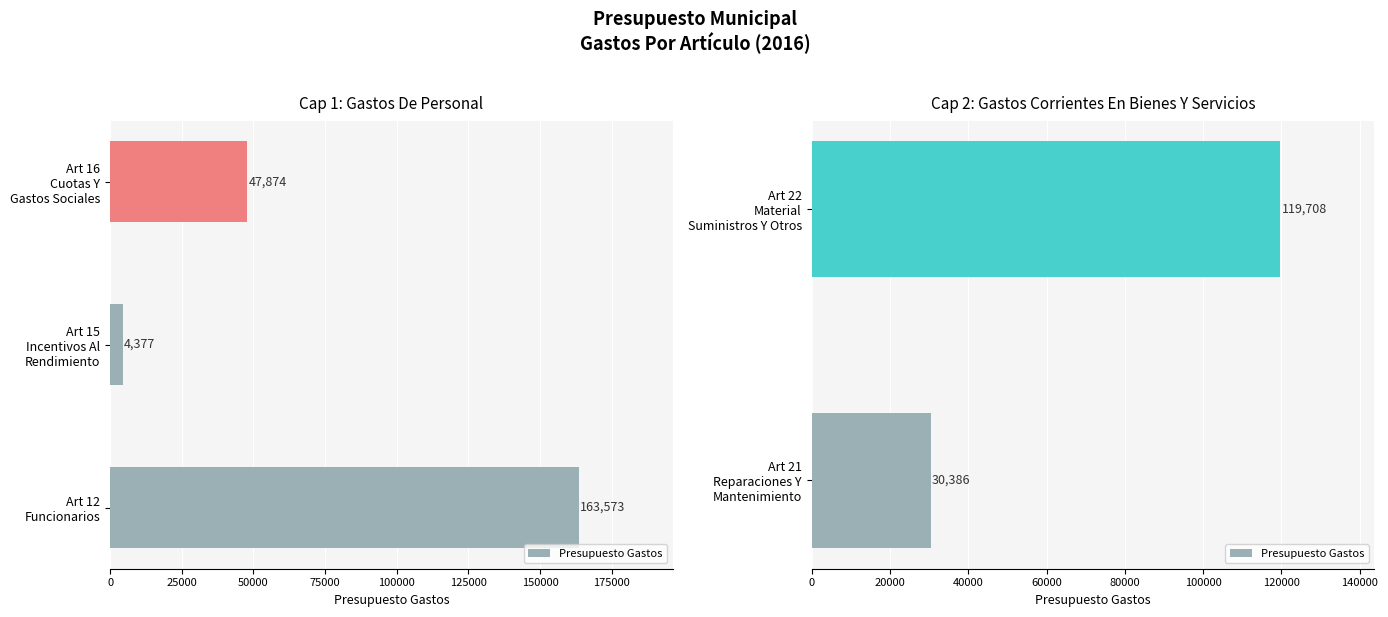

Does the chart contain stacked bars?

No